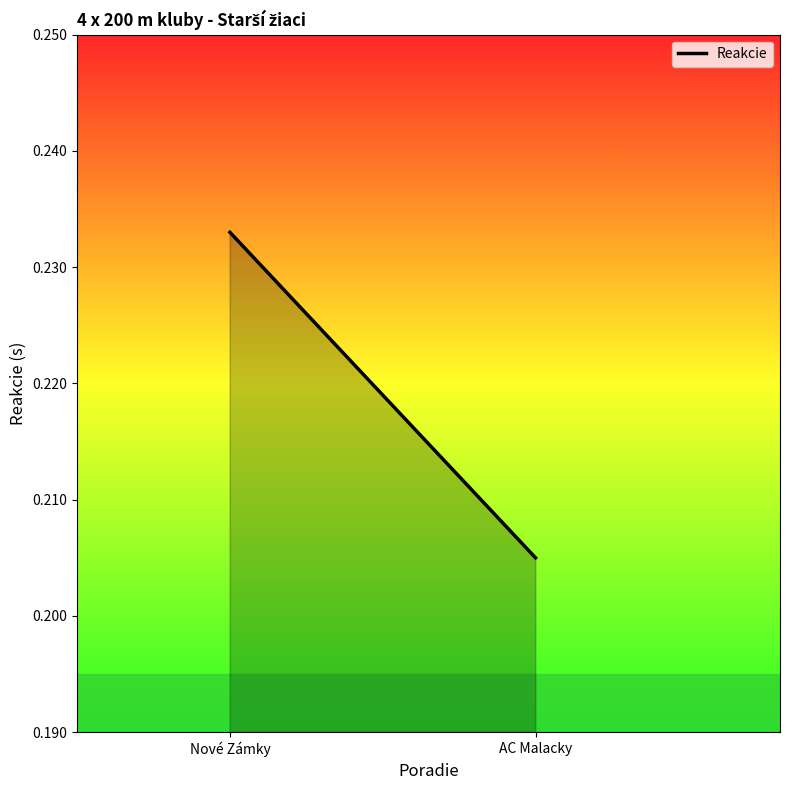

How many values are between 0 and 1?

2